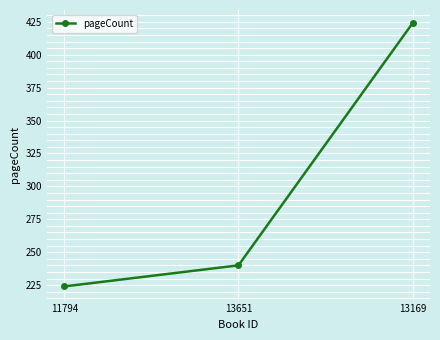

What is the average value?

296